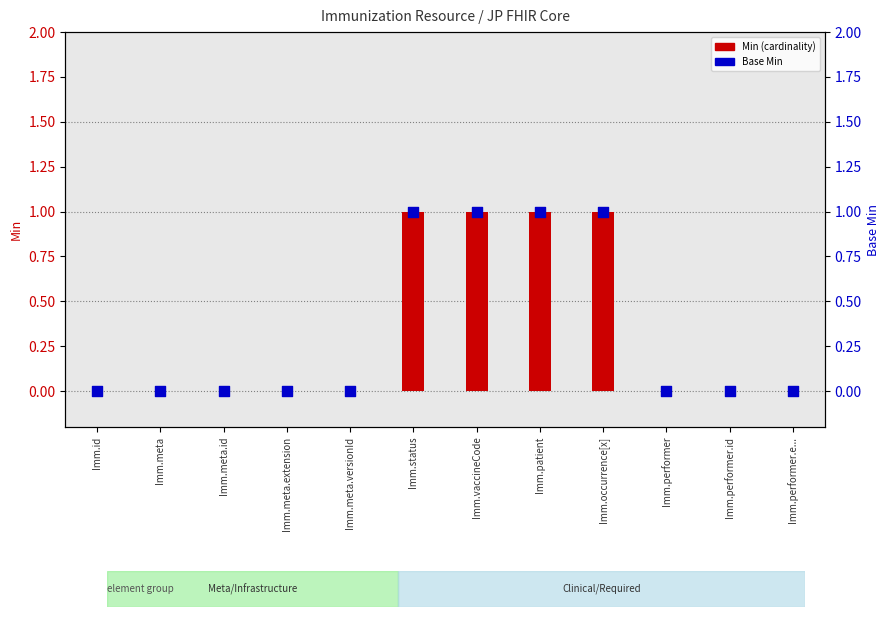

Which series contains the highest Y value?

Min